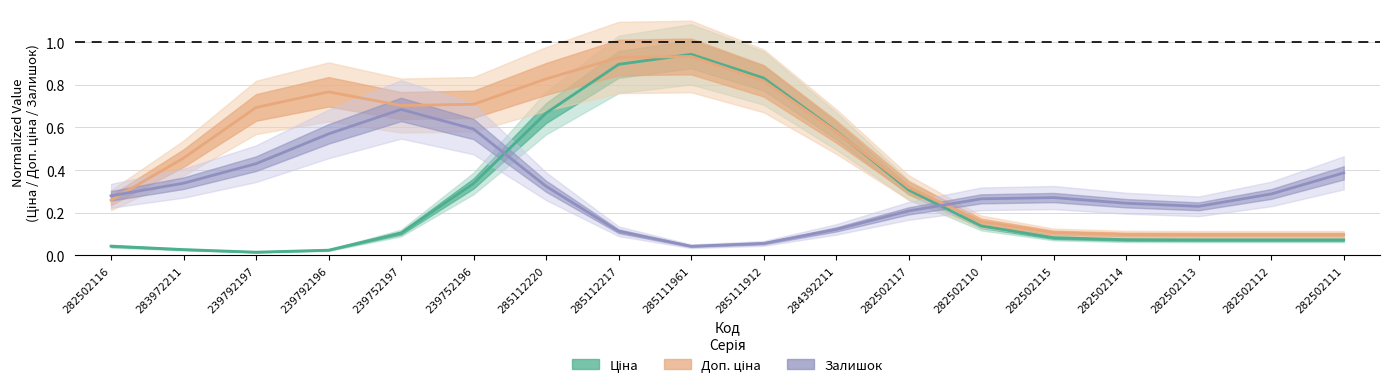

How many times do Доп. ціна and Ціна cross each other?

2